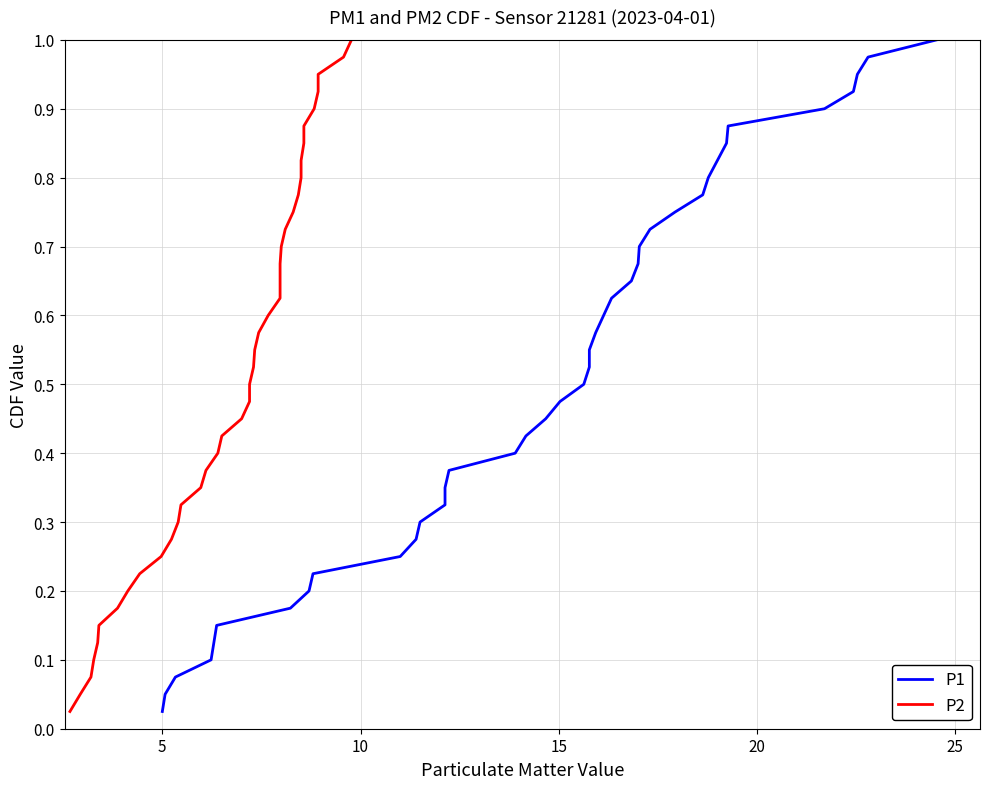

What is the value of the P2 point at the 27th from the left?

0.7